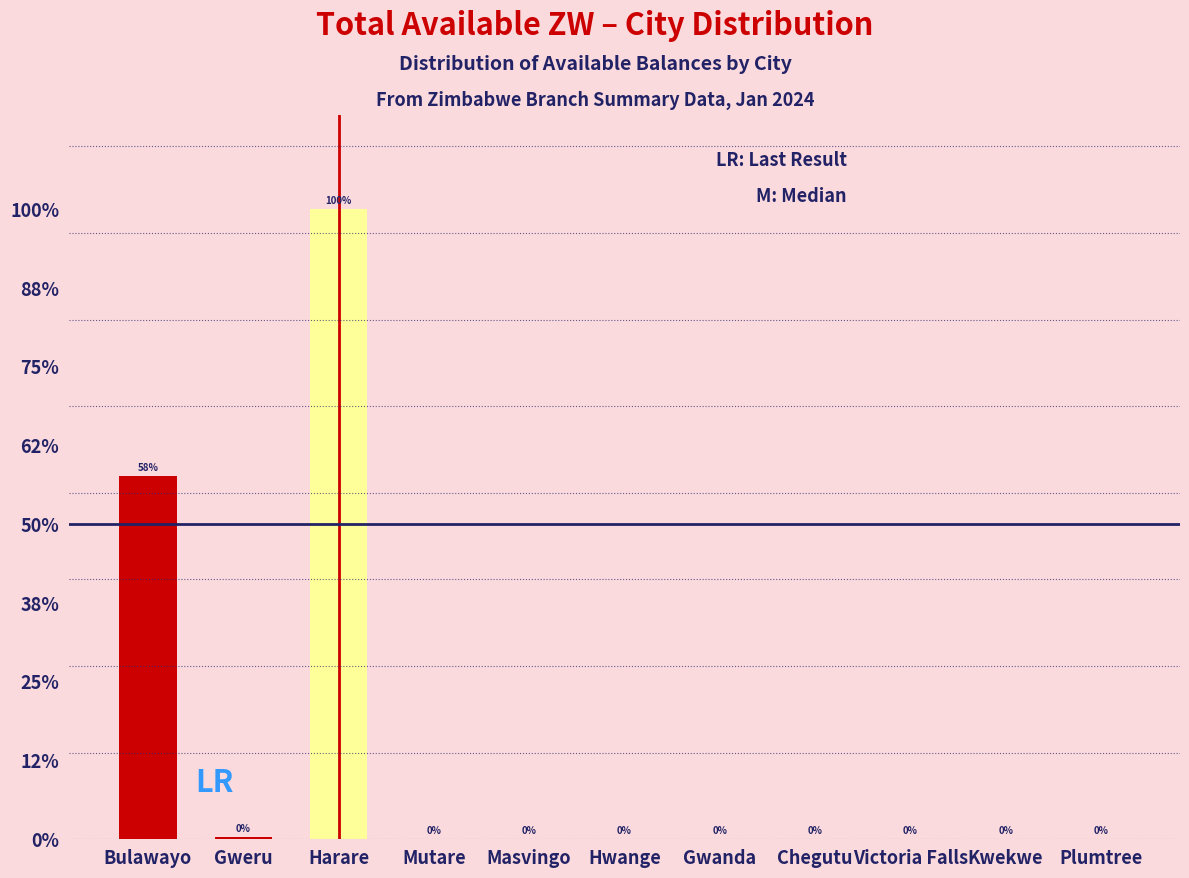

Are the bars horizontal?

No